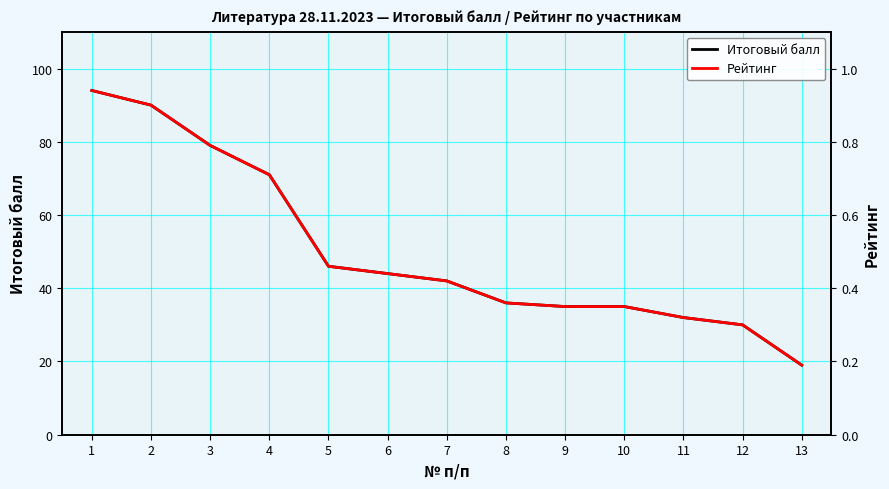

Rank the series by their maximum value, from lowest to highest.

Рейтинг, Итоговый балл